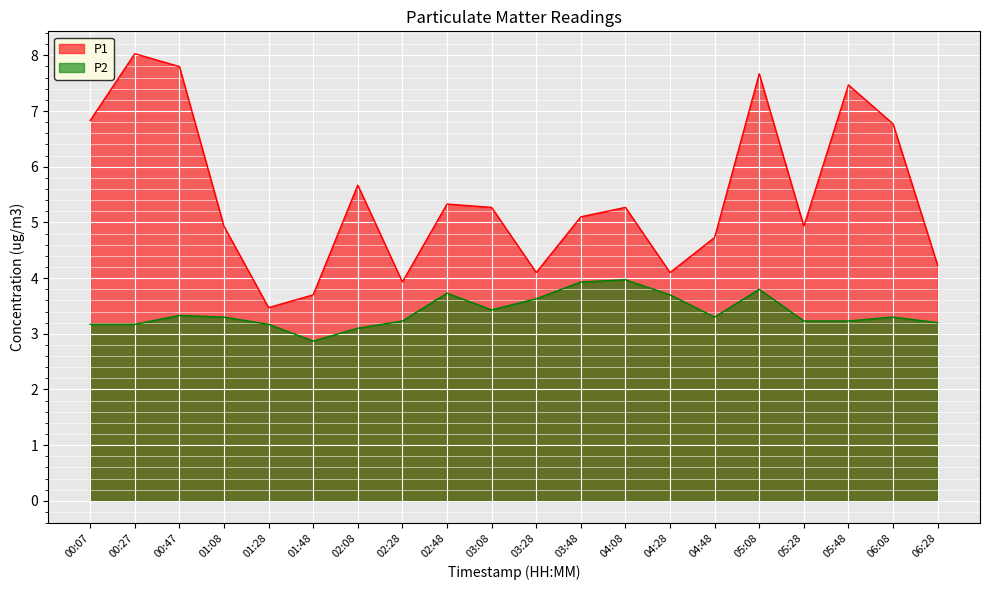

Between 03:48 and 04:28, which series saw the biggest shift?

P1